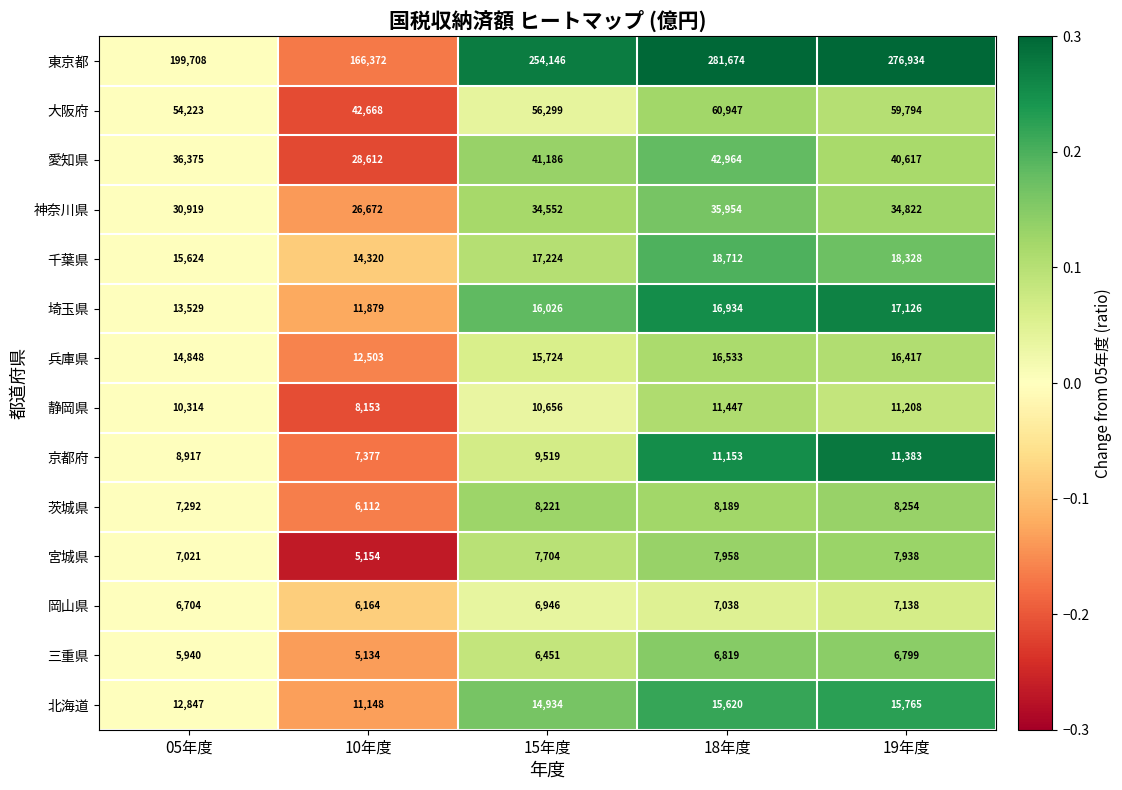

True or false: 京都府 has a value of 18938 at 18年度.

False